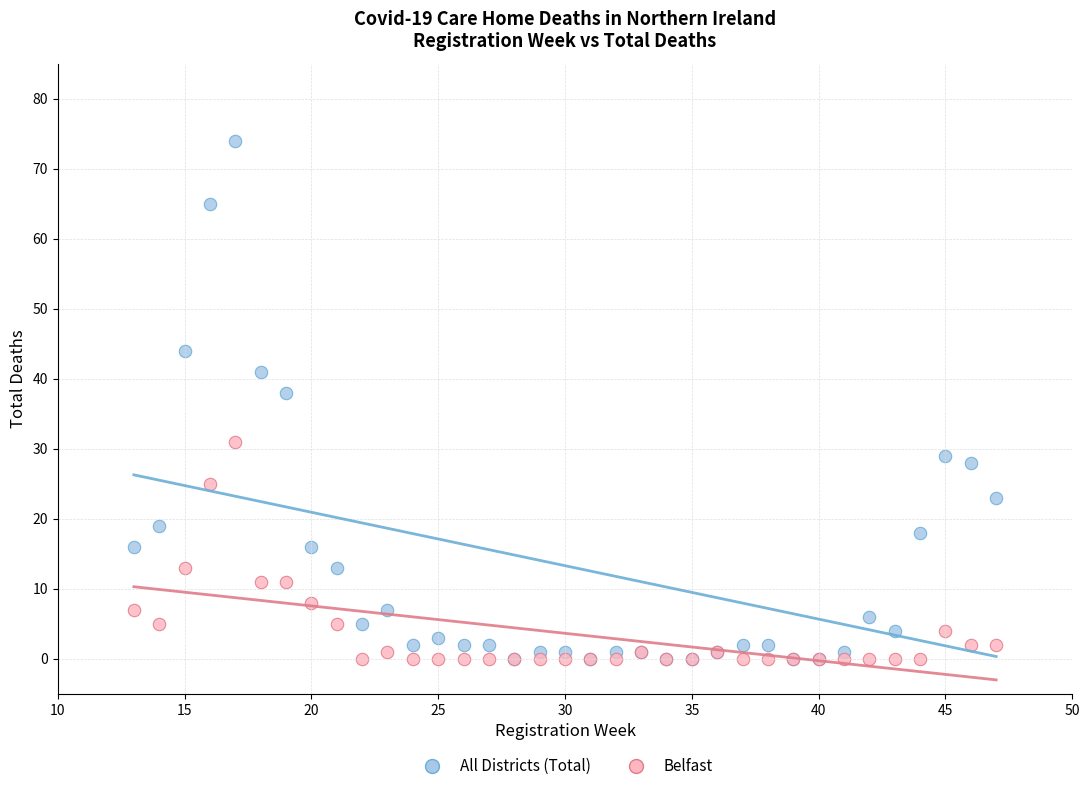

Across all series, what Y value is closest to 37?

38